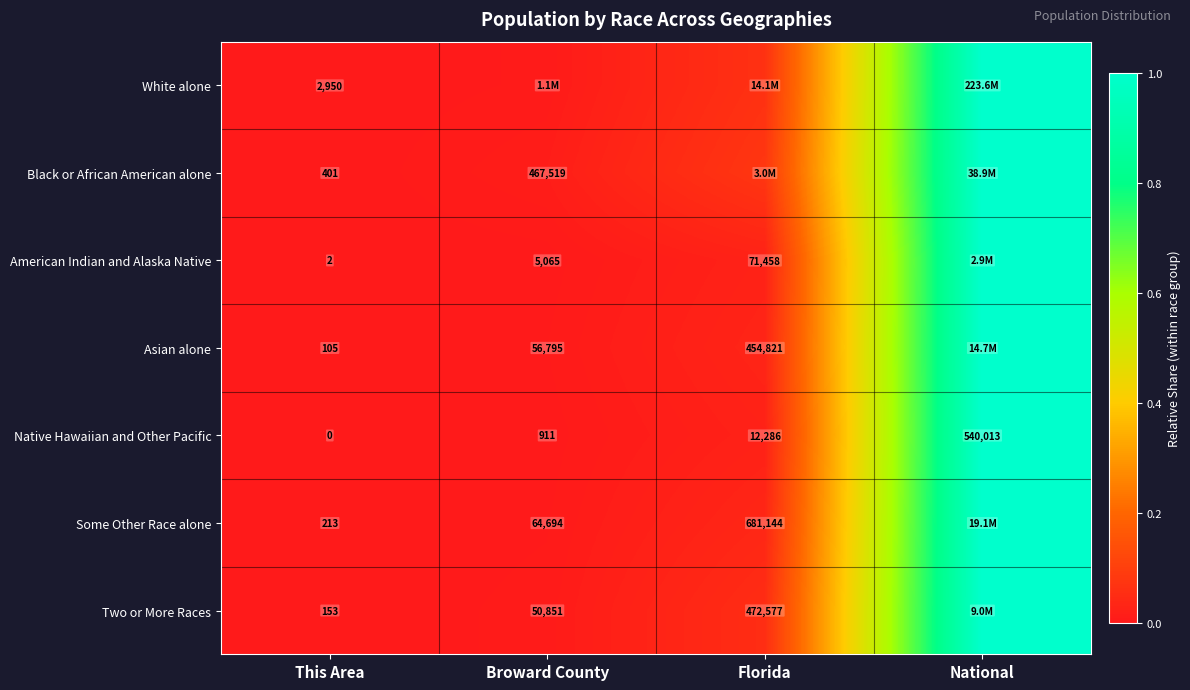

How many distinct data groups are displayed?

7